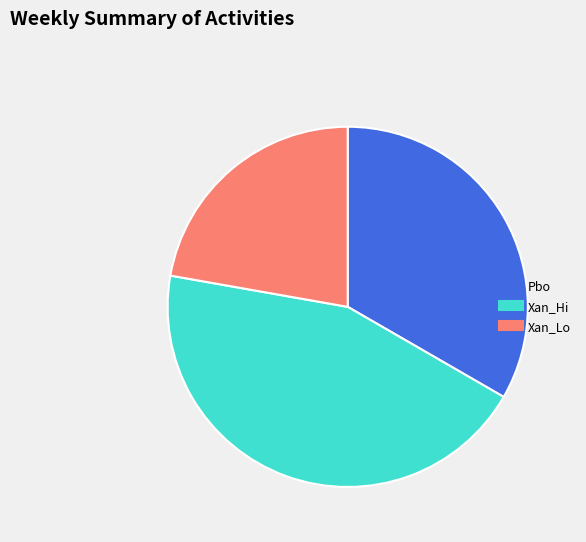

True or false: Xan_Lo accounts for 10% of the total.

False